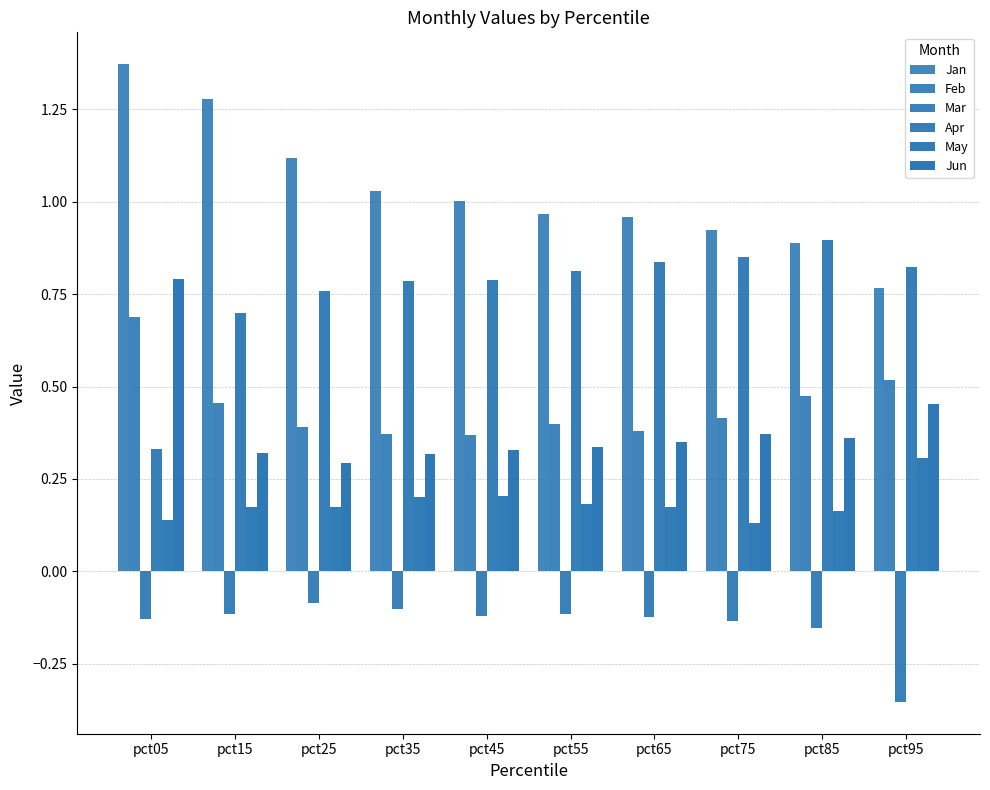

Which series has the widest spread of values?

Jan